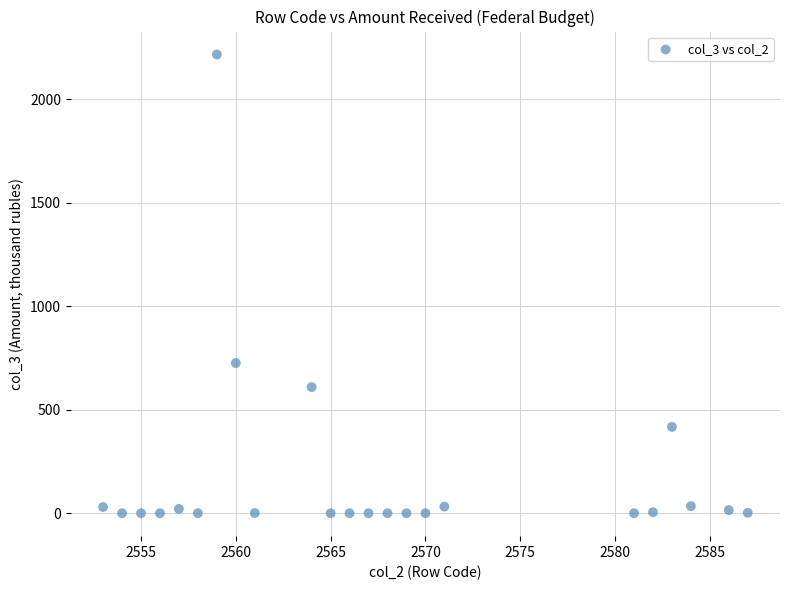

What is the range of X values (max minus min)?

34